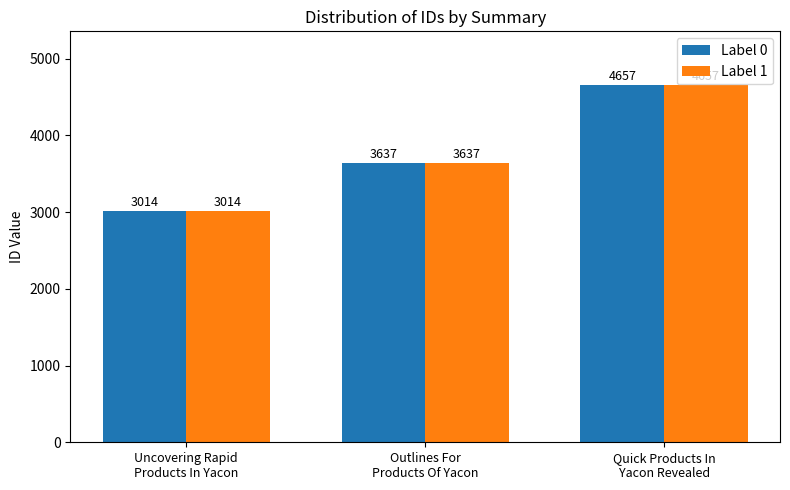

What is the smallest value displayed?

3014